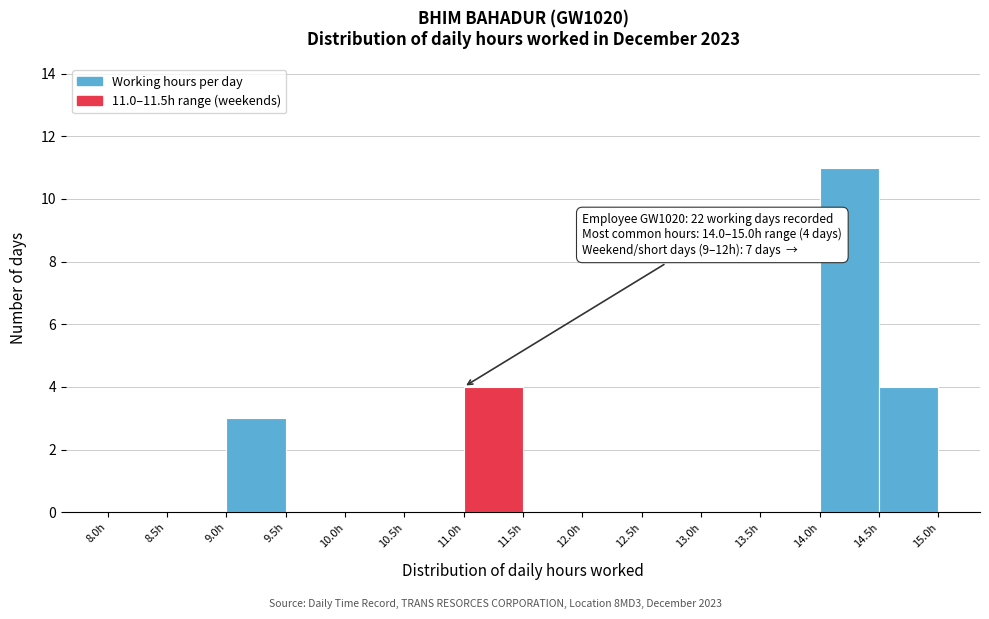

Over which range of the x-axis is the bar tallest?

14.0 to 14.5